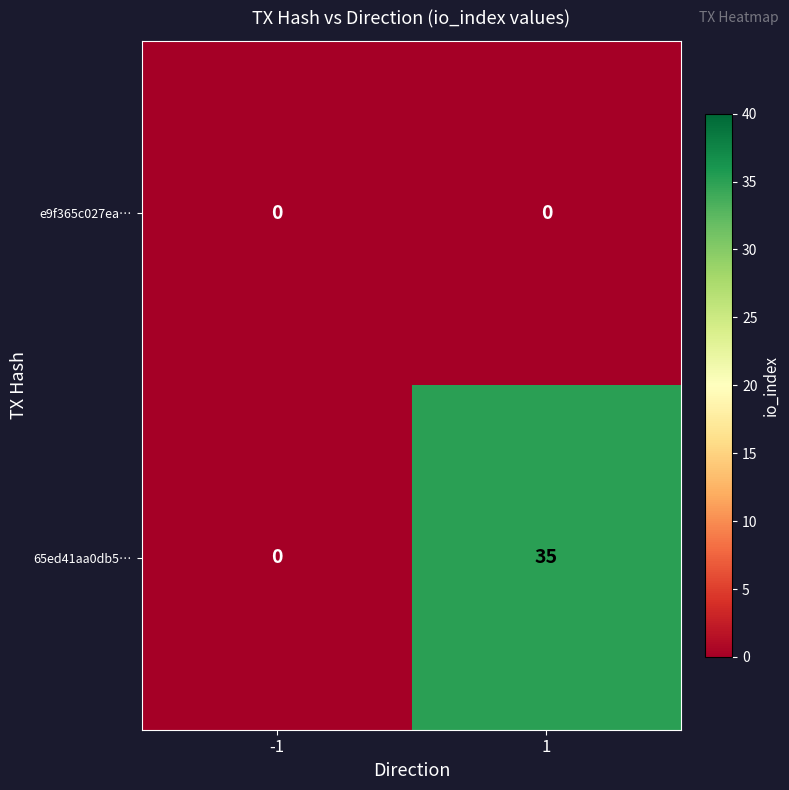

Is the value of 65ed41aa0db5… at 1 greater than the value of e9f365c027ea… at -1?

Yes